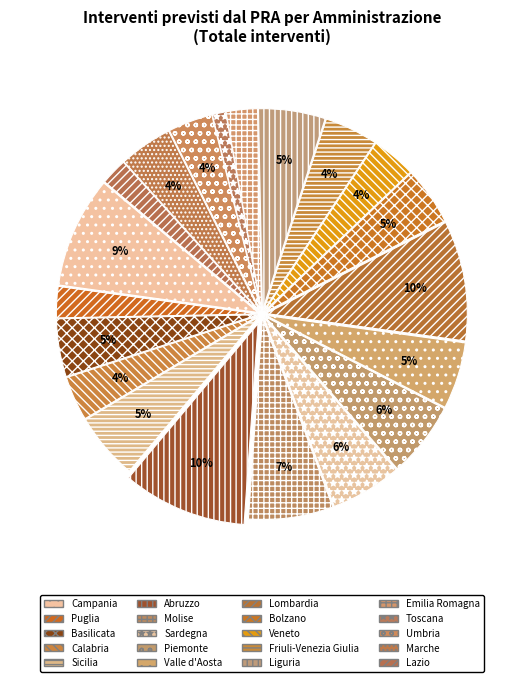

Is Molise the majority of the pie?

No